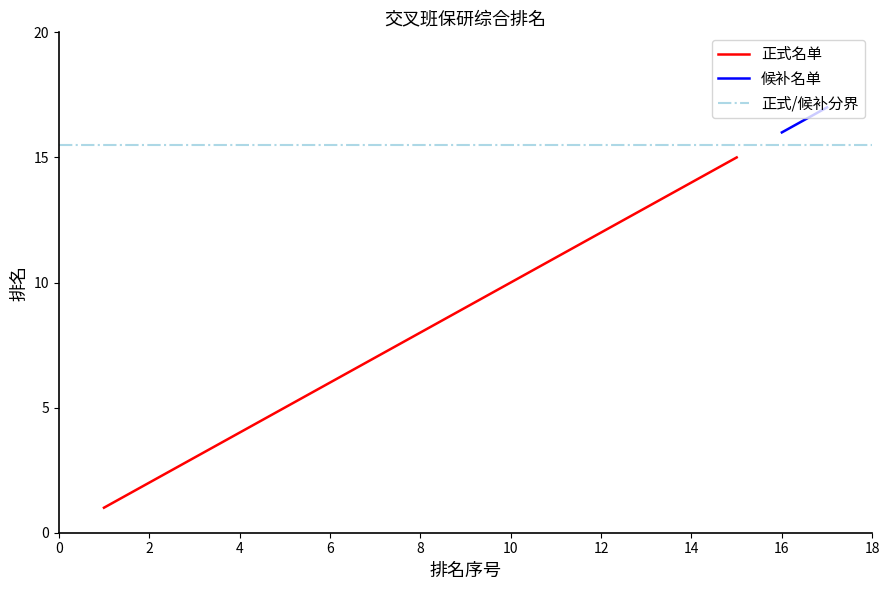

True or false: 正式名单 has a value of 1 at 2.

False